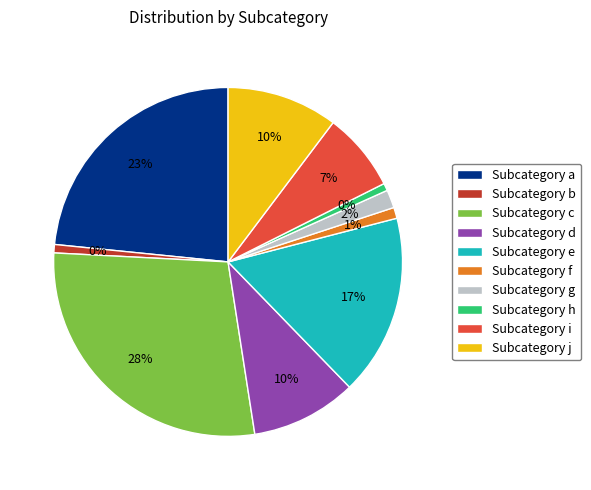

Which category has the smallest portion of the pie?

h